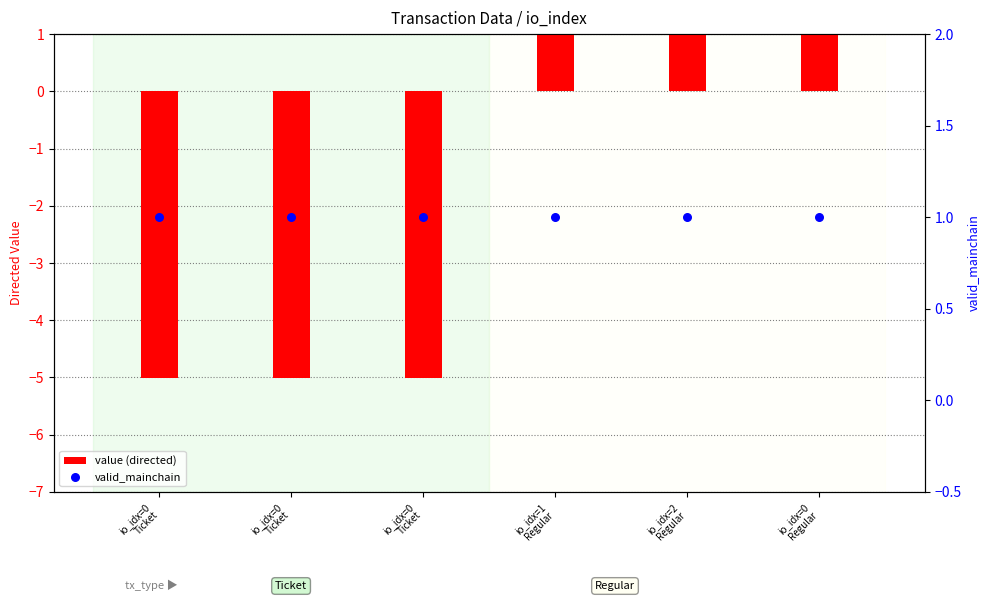

At which category is the sum across all series the highest?

io_idx=1
Regular